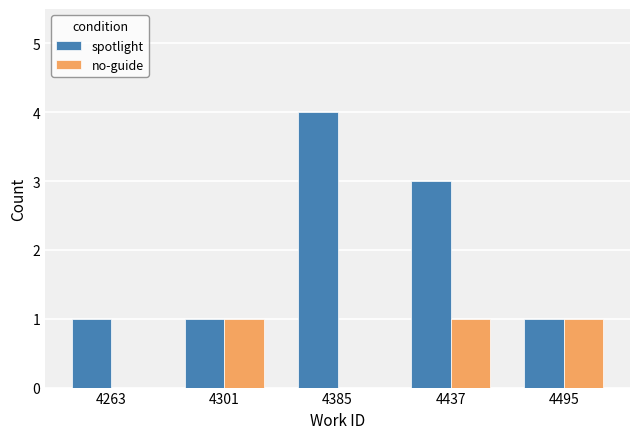

True or false: spotlight has a value of 1 at 4263.

True